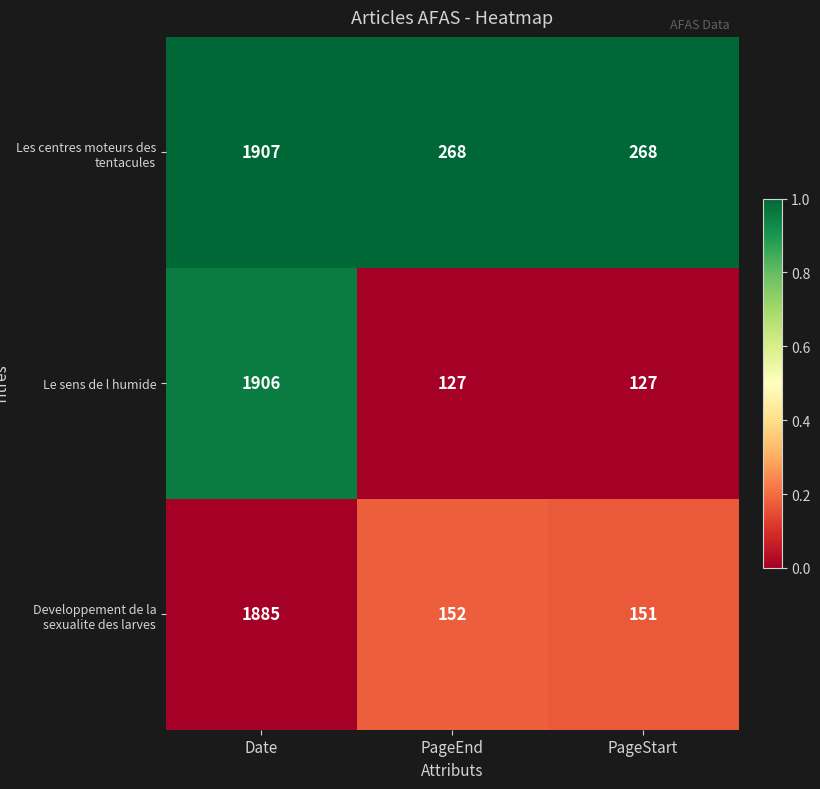

How many distinct data groups are displayed?

3